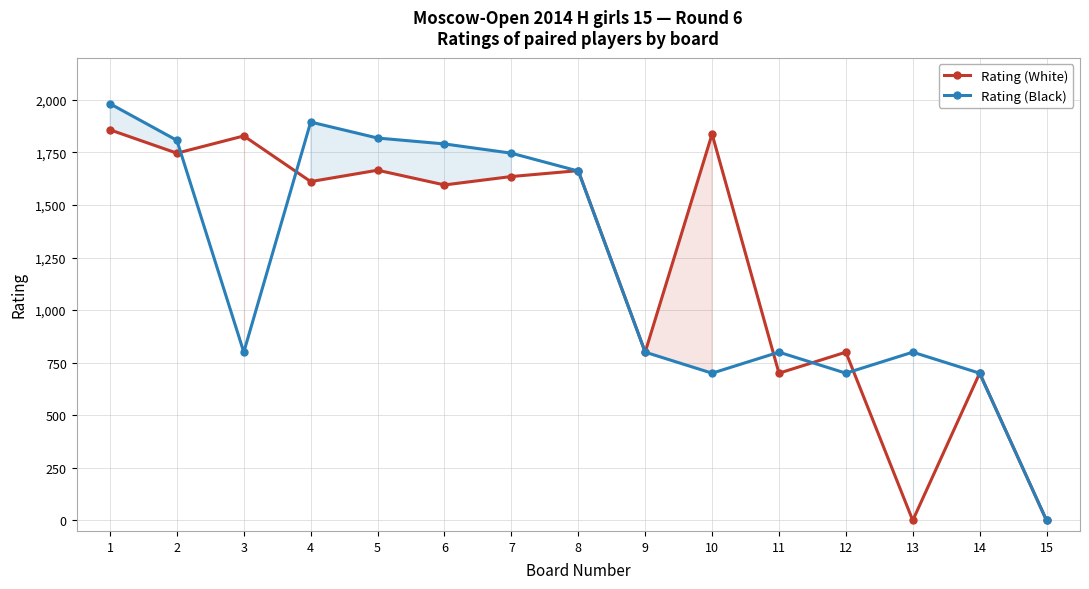

Which series has the largest total across all categories?

Rating (White)